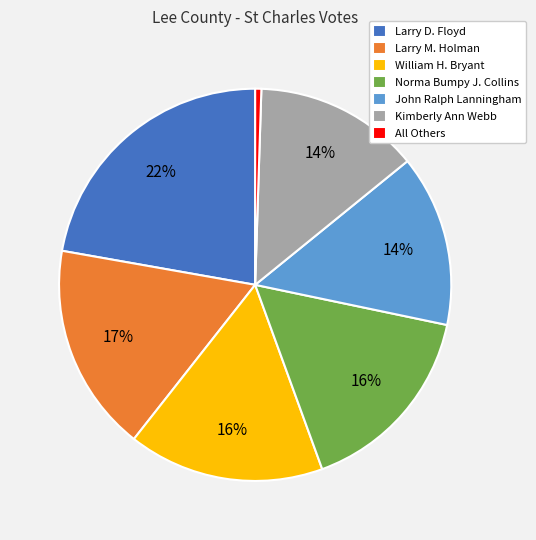

To the nearest percent, what is the difference between the Norma Bumpy J. Collins and Larry M. Holman slice percentages?

1%